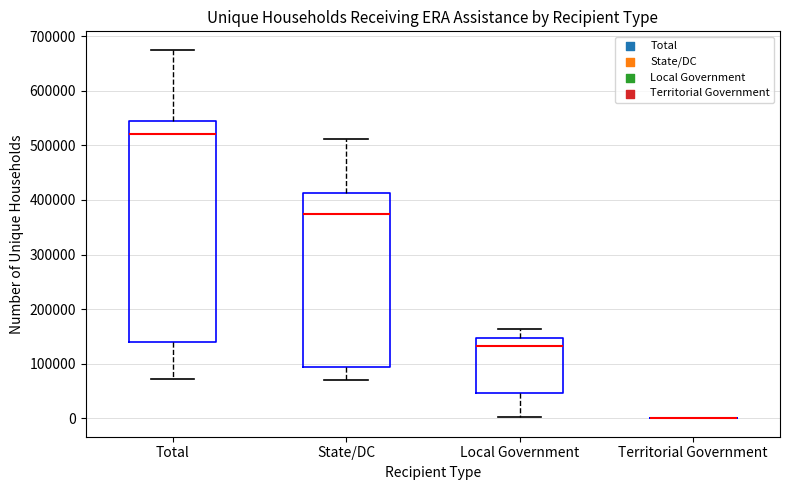

Comparing the boxes themselves (not the whiskers), which one is the tallest?

Total